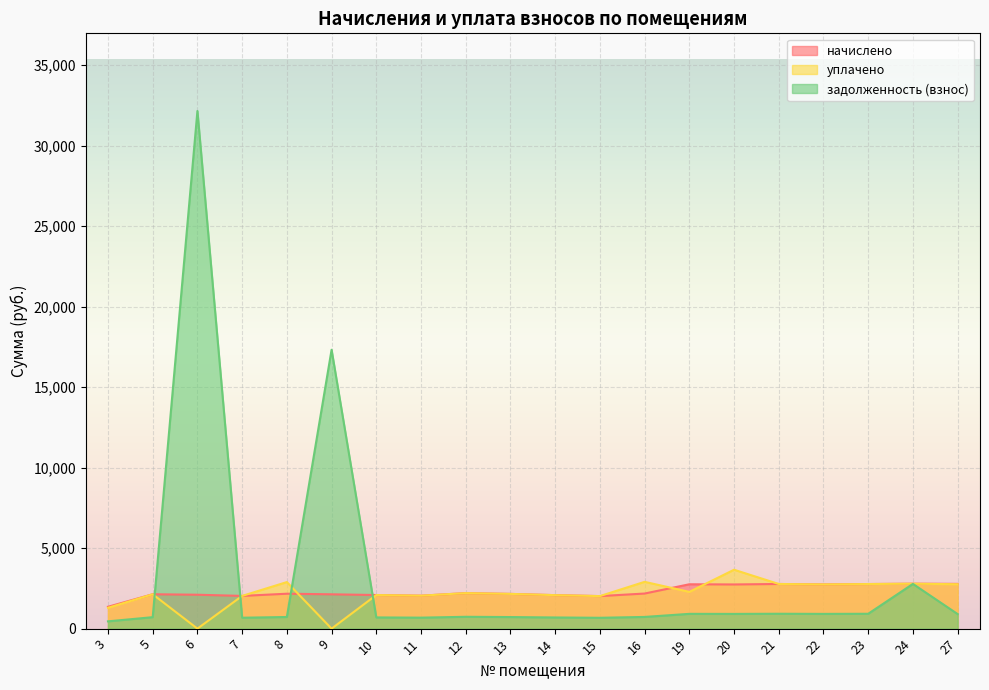

Which series has the widest spread of values?

задолженность (взнос)